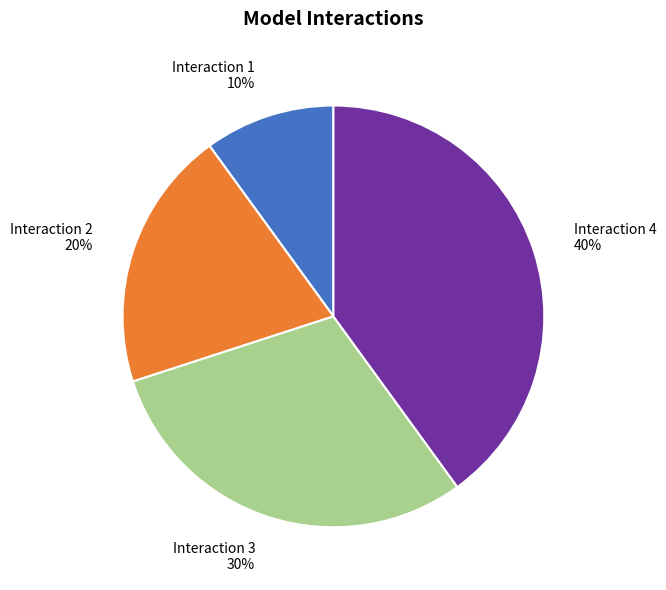

Is the sum of Interaction 4 and Interaction 3 greater than half?

Yes